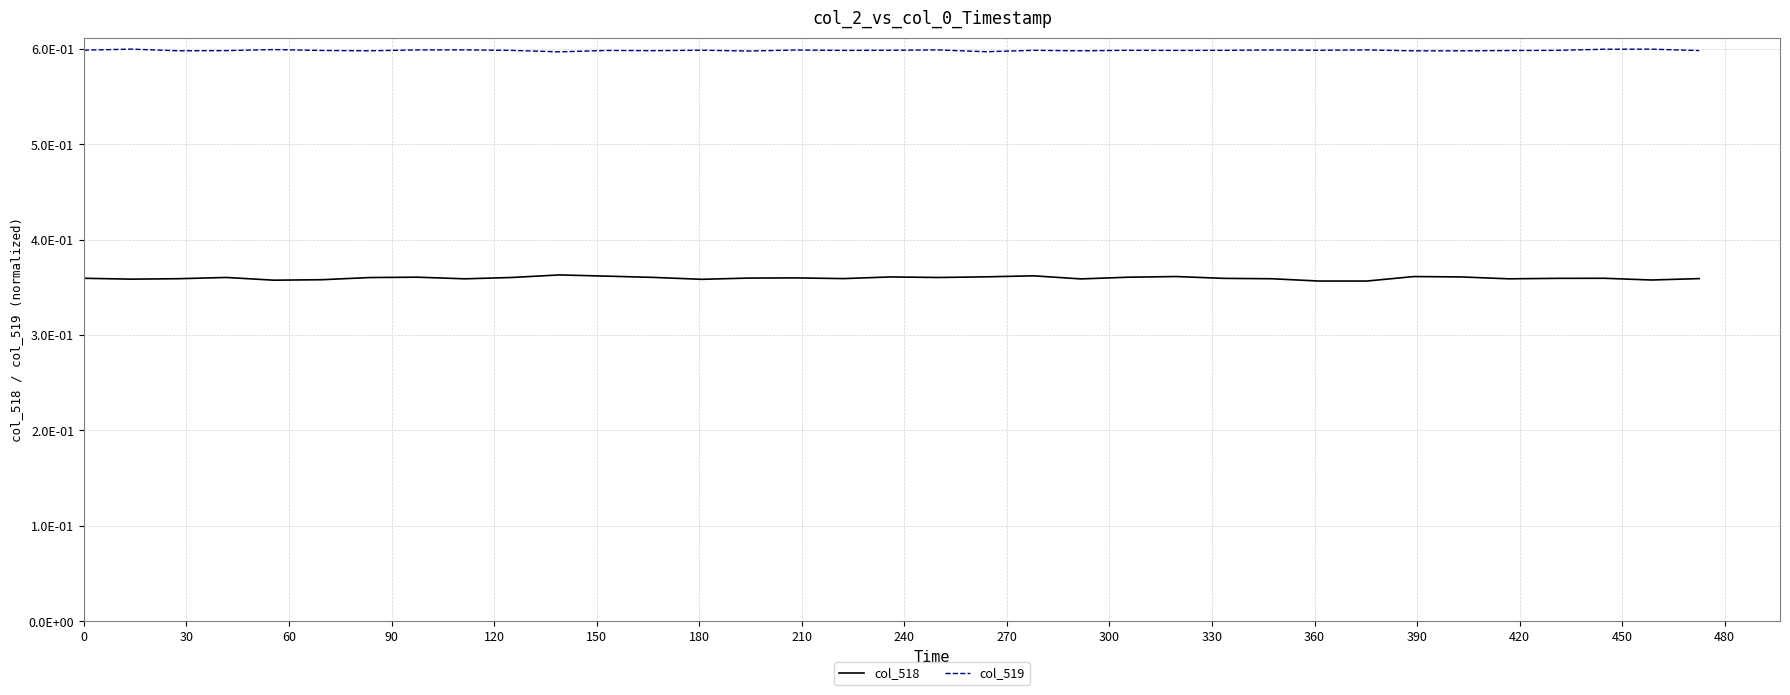

What are all the series names shown in the legend?

col_518, col_519